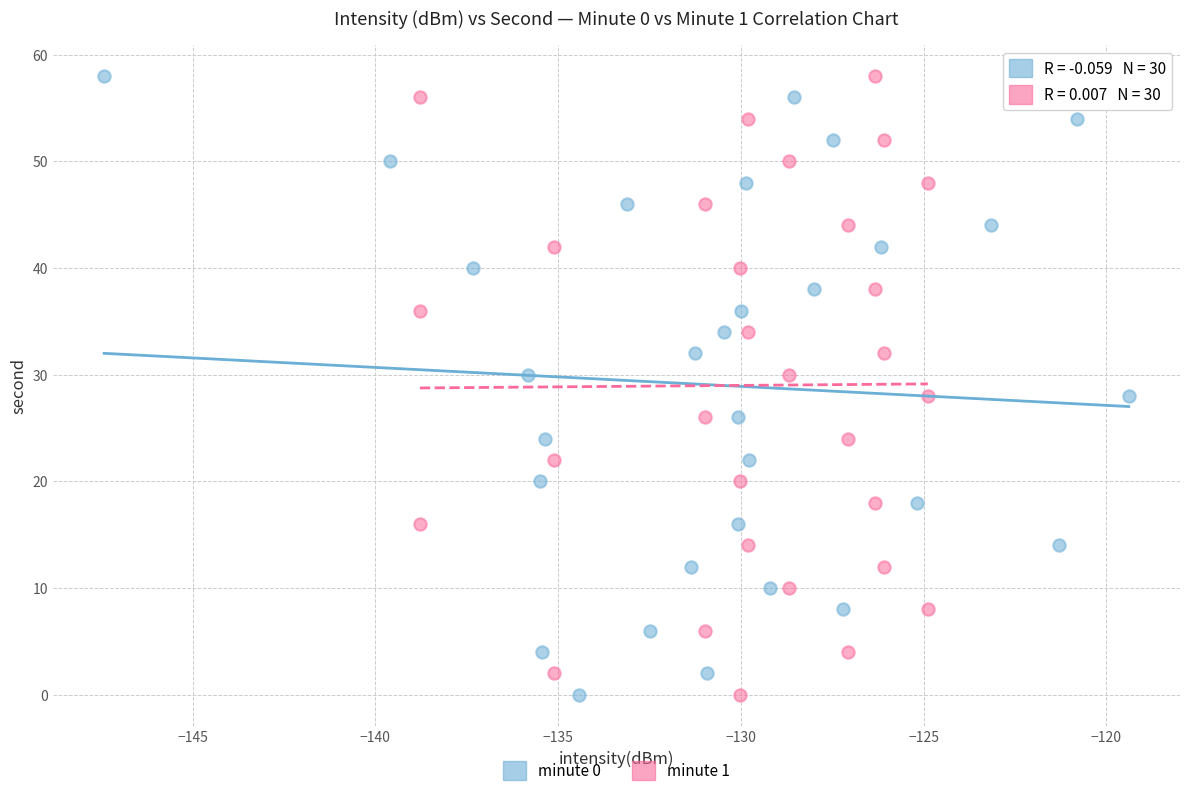

What are all the series names shown in the legend?

minute 0, minute 1